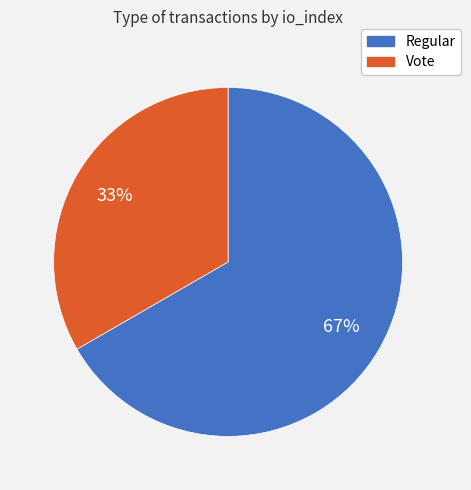

What percentage is the Vote slice, to the nearest percent?

33%